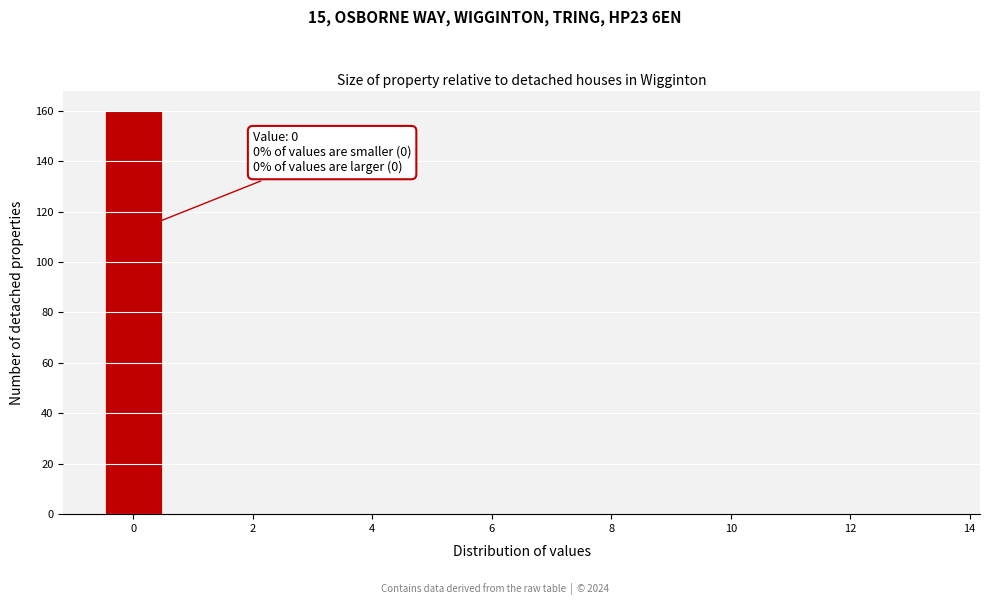

Over which range of the x-axis is the bar tallest?

-0.5 to 0.5